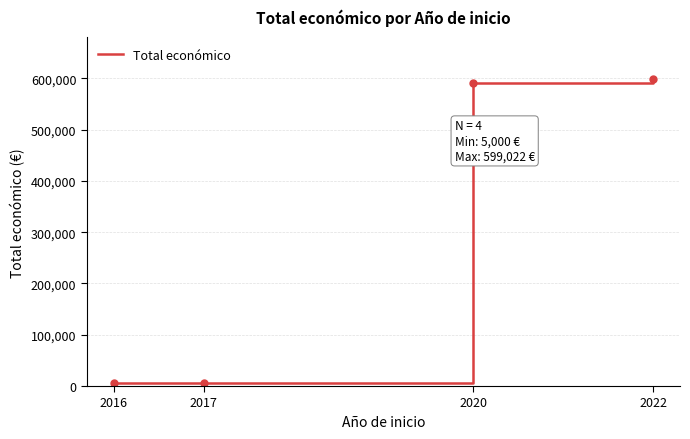

What value does the data have at 2017, to the nearest 100?

5000